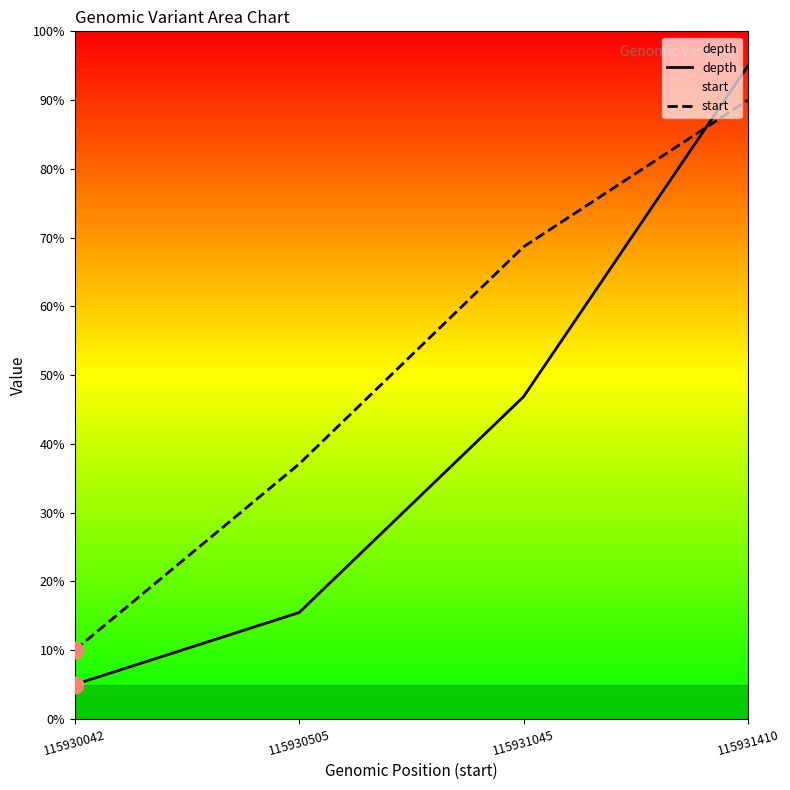

Reading left to right, what are all the values shown in this chart?

depth: 115930042=5.0	115930505=15.5	115931045=46.9	115931410=95.0
start: 115930042=10.0	115930505=37.1	115931045=68.7	115931410=90.0